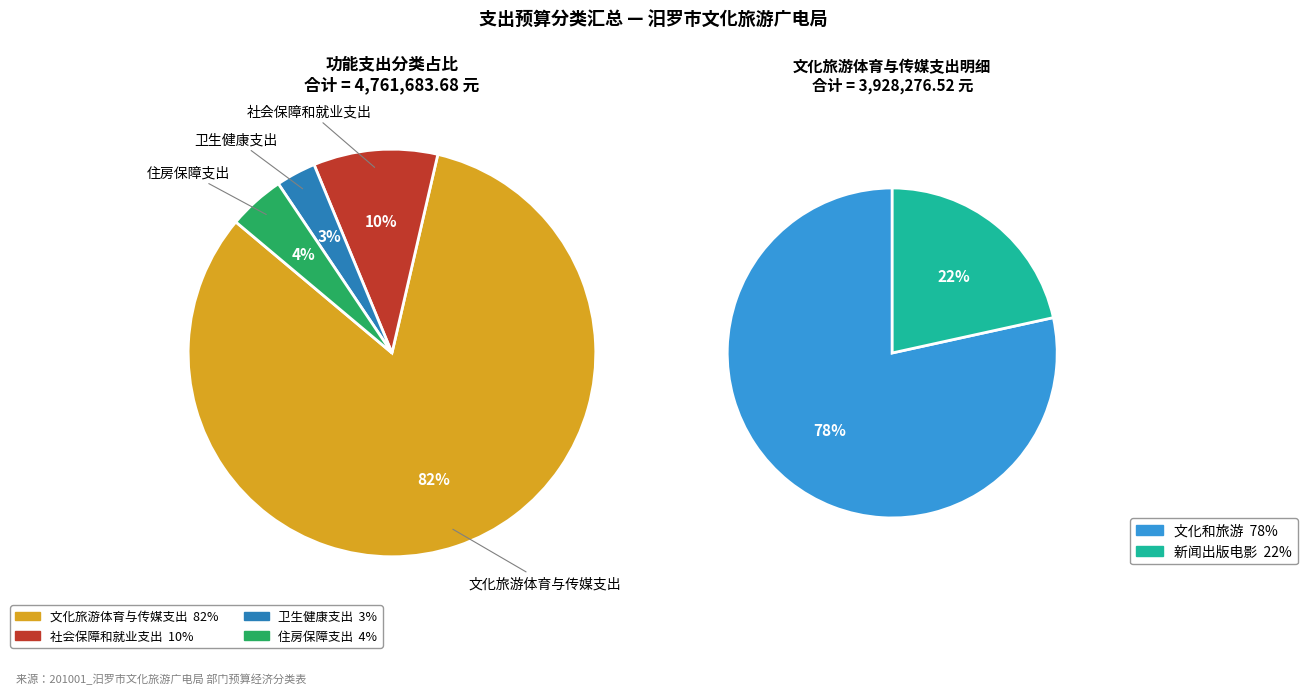

What percentage is the 文化旅游体育与传媒支出 slice, to the nearest percent?

82%